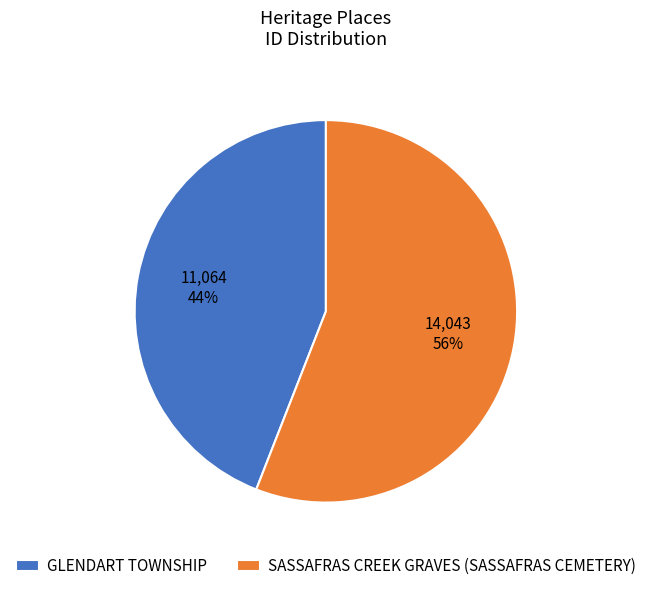

Rank the categories by value from lowest to highest.

GLENDART TOWNSHIP, SASSAFRAS CREEK GRAVES (SASSAFRAS CEMETERY)